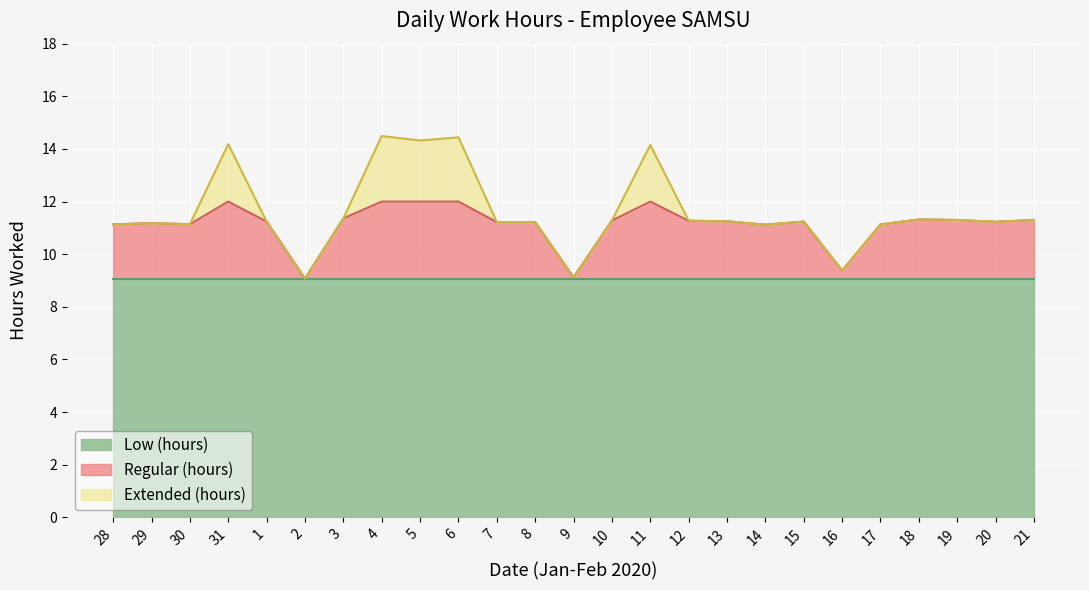

How many lines are shown in the chart?

3